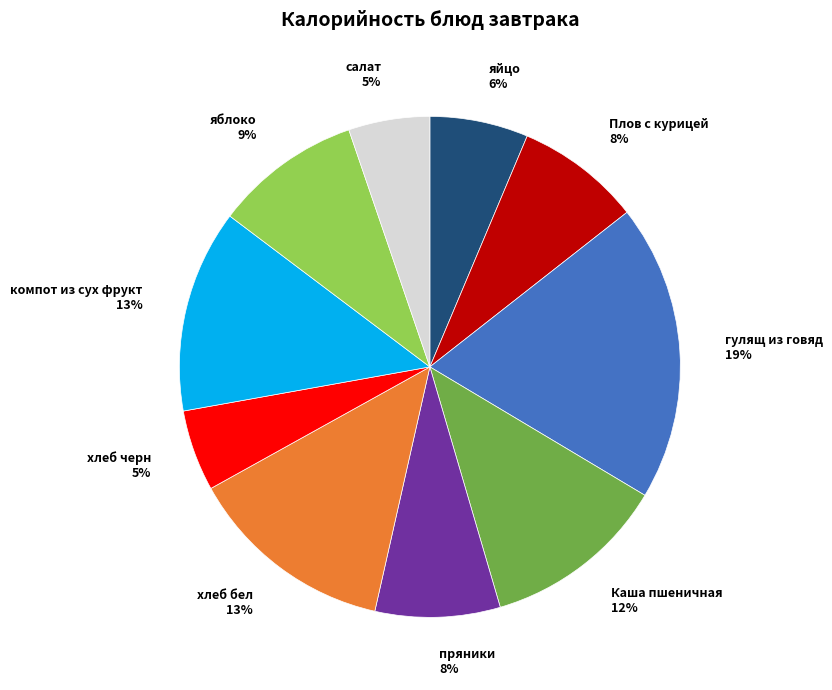

Is there any slice that represents more than half of the pie?

No